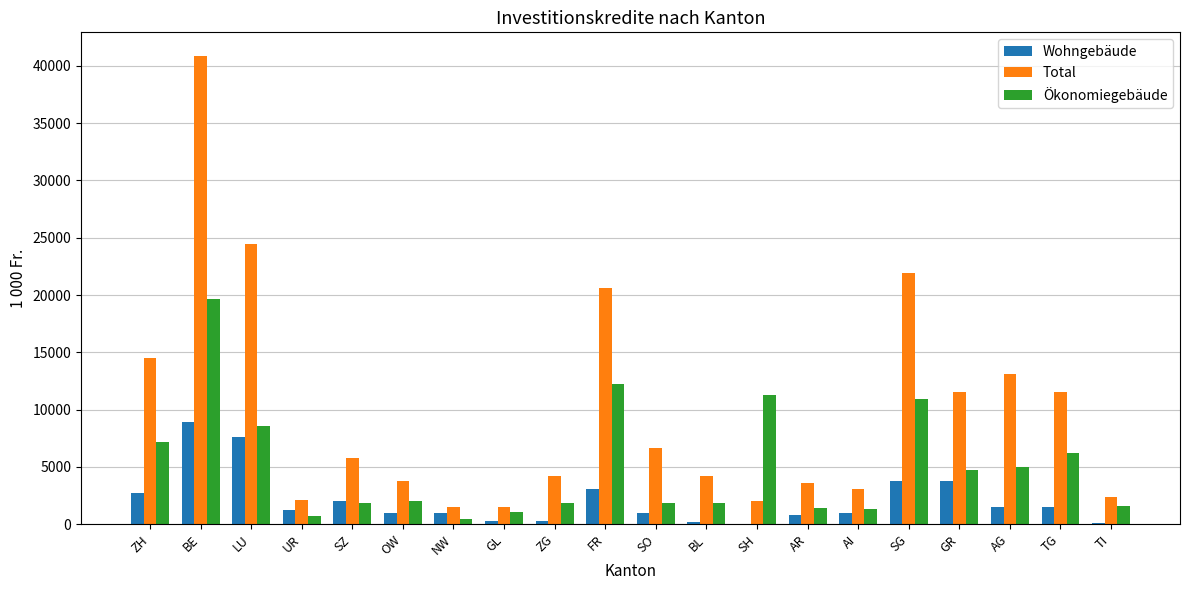

Is the value of Total at UR greater than the value of Ökonomiegebäude at AI?

Yes